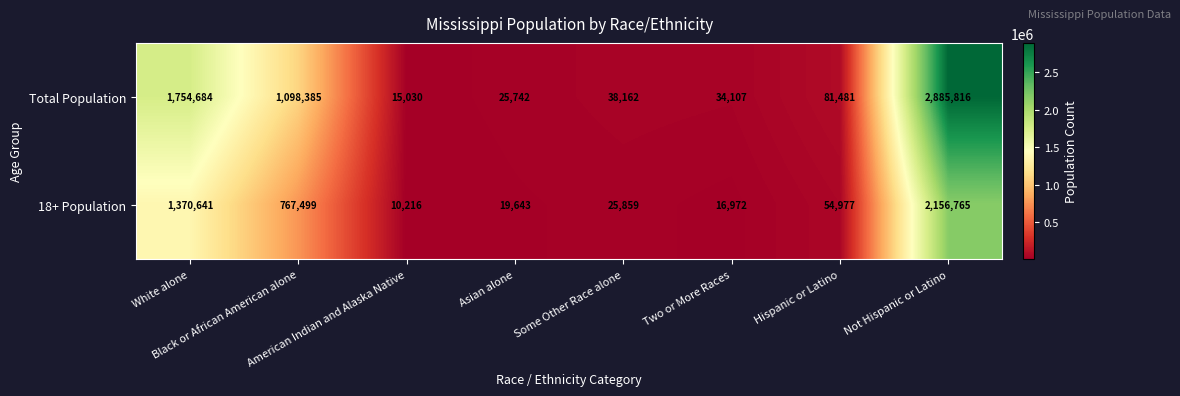

Which series has the largest total across all categories?

Total Population